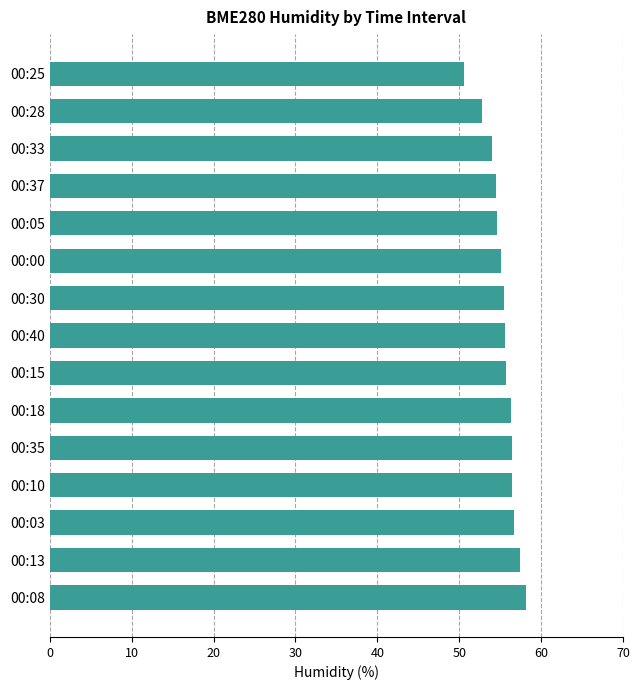

What is the maximum value shown in the chart?

58.2